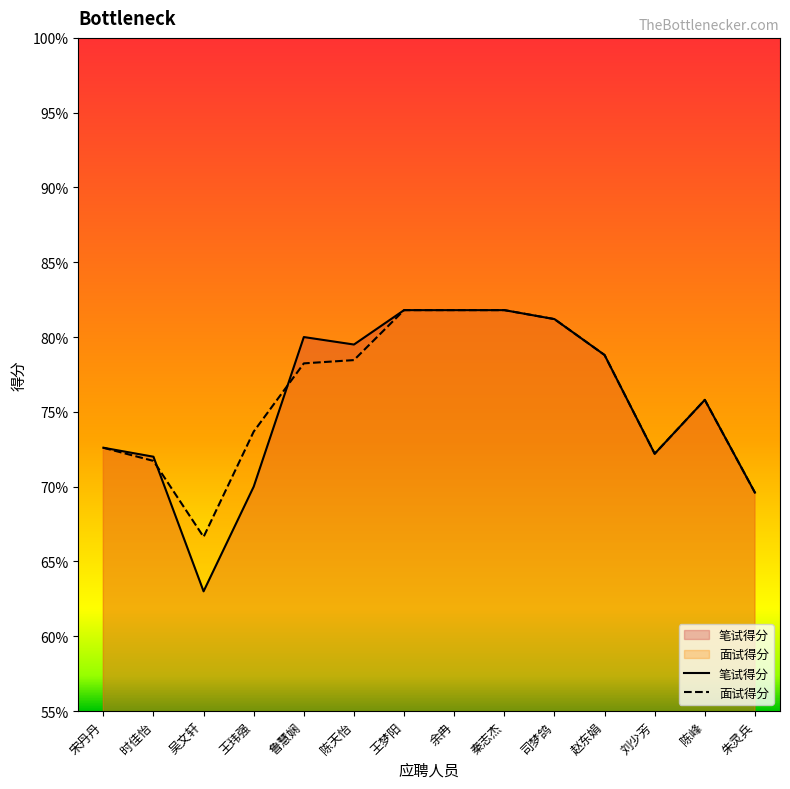

Where is 笔试得分 nearest to the value 72?

时佳怡